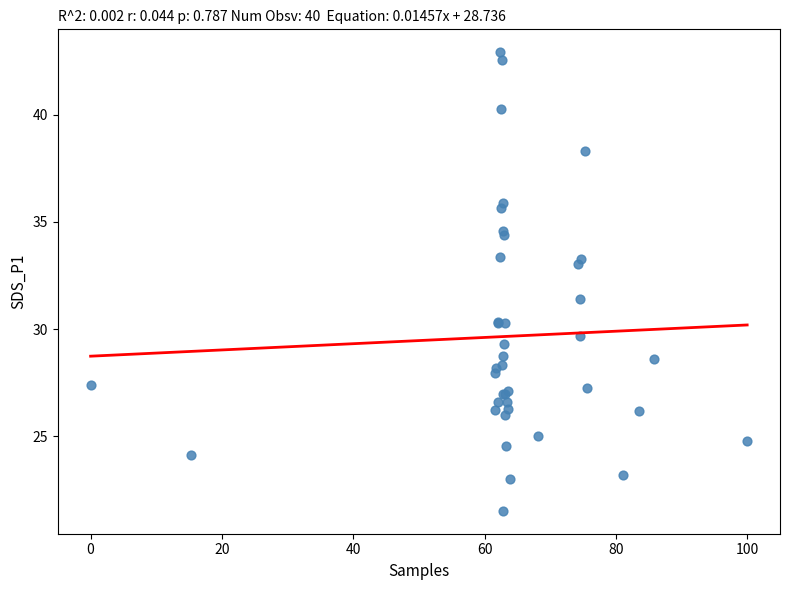

What Y value in the scatter plot is closest to 32?

31.4